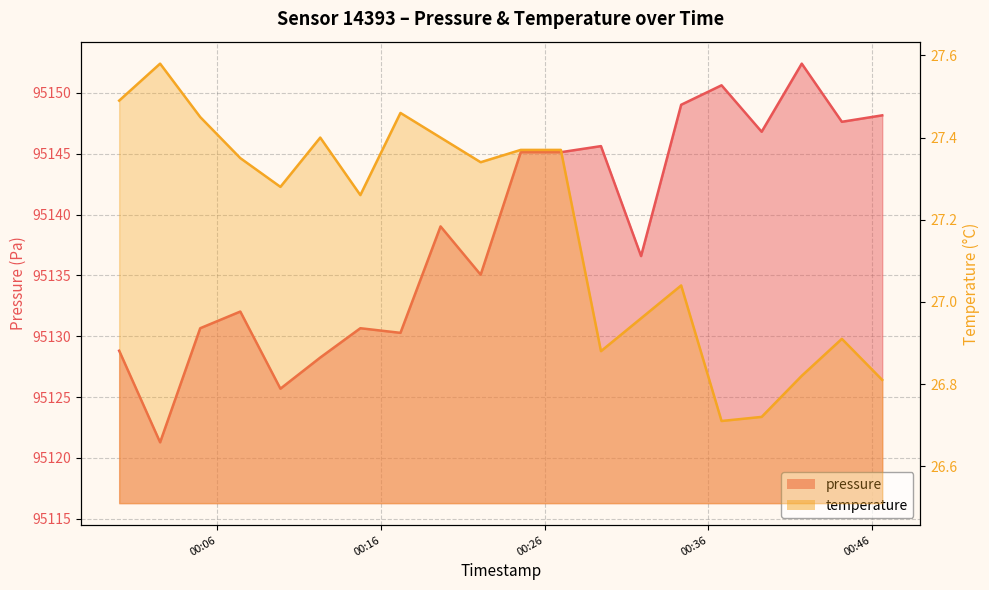

Reading right to left, extract all data points from this chart.

pressure: 2022-07-22T00:46:37=95148.2	2022-07-22T00:44:09=95147.6	2022-07-22T00:41:42=95152.4	2022-07-22T00:39:15=95146.8	2022-07-22T00:36:48=95150.6	2022-07-22T00:34:20=95149.0	2022-07-22T00:31:53=95136.6	2022-07-22T00:29:26=95145.6	2022-07-22T00:26:59=95145.1	2022-07-22T00:24:32=95145.1	2022-07-22T00:22:05=95135.1	2022-07-22T00:19:38=95139.0	2022-07-22T00:17:11=95130.3	2022-07-22T00:14:44=95130.7	2022-07-22T00:12:17=95128.2	2022-07-22T00:09:51=95125.7	2022-07-22T00:07:24=95132.0	2022-07-22T00:04:57=95130.7	2022-07-22T00:02:30=95121.3	2022-07-22T00:00:00=95128.8
temperature: 2022-07-22T00:46:37=26.8	2022-07-22T00:44:09=26.9	2022-07-22T00:41:42=26.8	2022-07-22T00:39:15=26.7	2022-07-22T00:36:48=26.7	2022-07-22T00:34:20=27.0	2022-07-22T00:31:53=27.0	2022-07-22T00:29:26=26.9	2022-07-22T00:26:59=27.4	2022-07-22T00:24:32=27.4	2022-07-22T00:22:05=27.3	2022-07-22T00:19:38=27.4	2022-07-22T00:17:11=27.5	2022-07-22T00:14:44=27.3	2022-07-22T00:12:17=27.4	2022-07-22T00:09:51=27.3	2022-07-22T00:07:24=27.4	2022-07-22T00:04:57=27.4	2022-07-22T00:02:30=27.6	2022-07-22T00:00:00=27.5